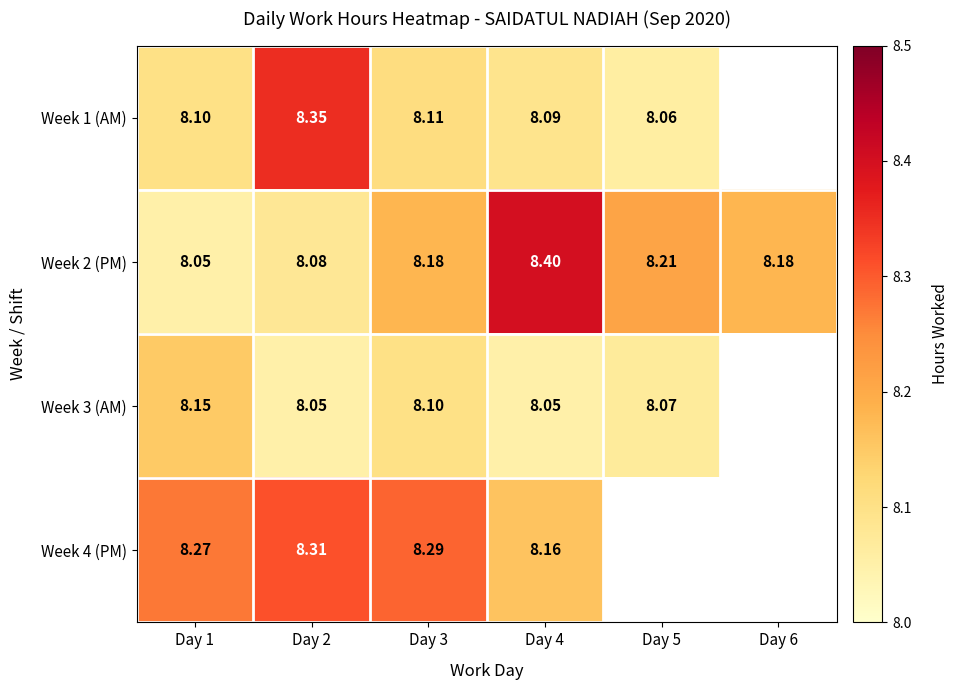

Is the value of Week 3 (AM) at Day 4 greater than the value of Week 1 (AM) at Day 5?

No